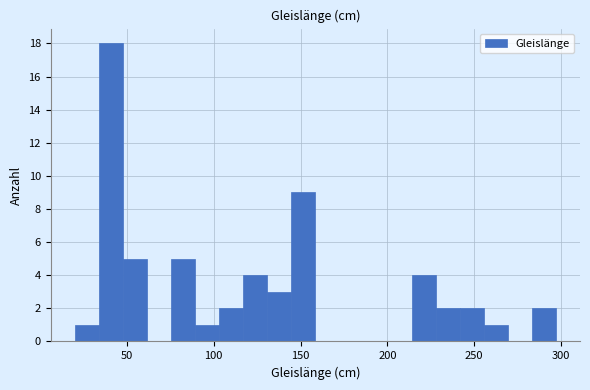

Read against the x-axis, roughly where is the centre of the tallest bar?

40